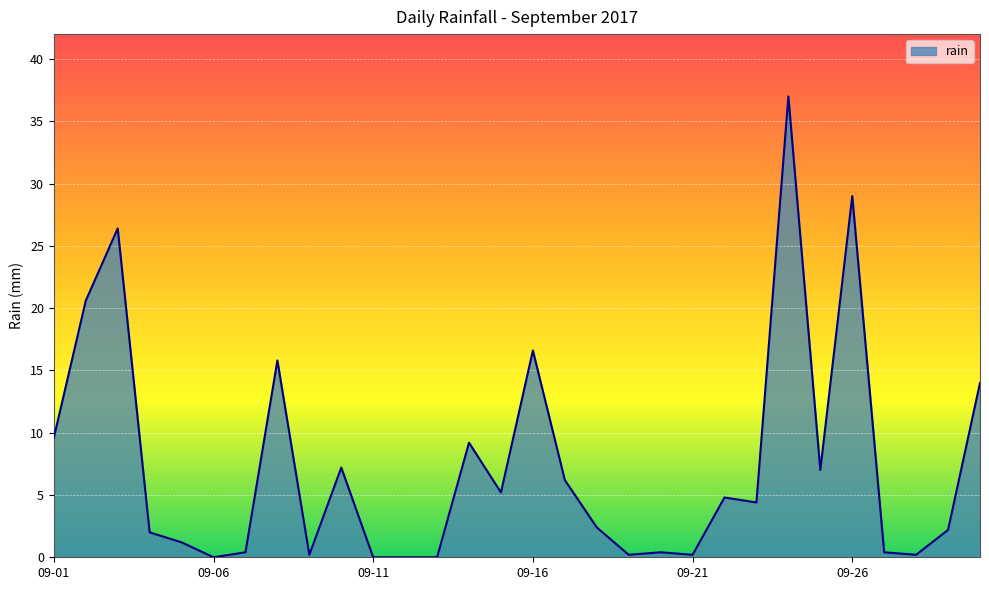

What is the difference between the maximum and minimum values?

37.0